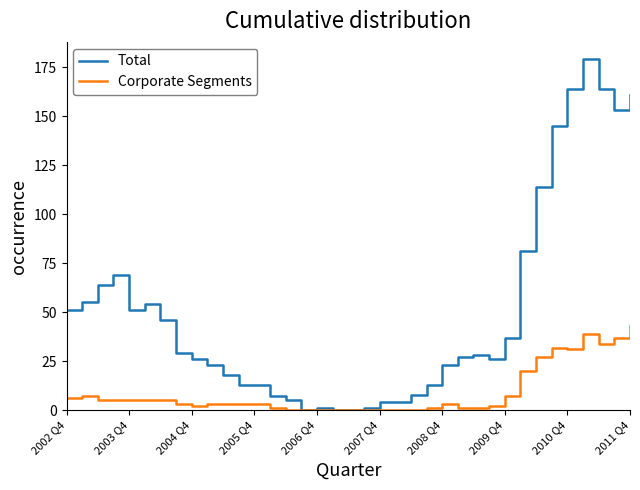

What is the sum of all Total values?

1857